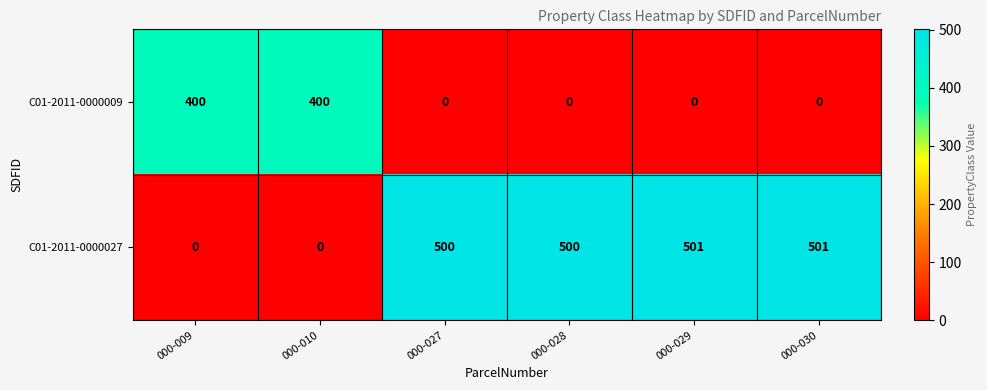

How many C01-2011-0000009 values are between 0 and 400?

6